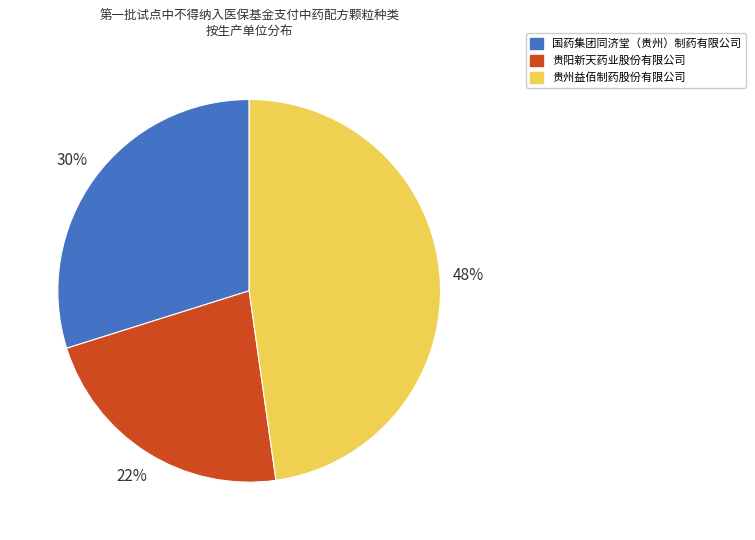

Count the number of slices in the pie.

3